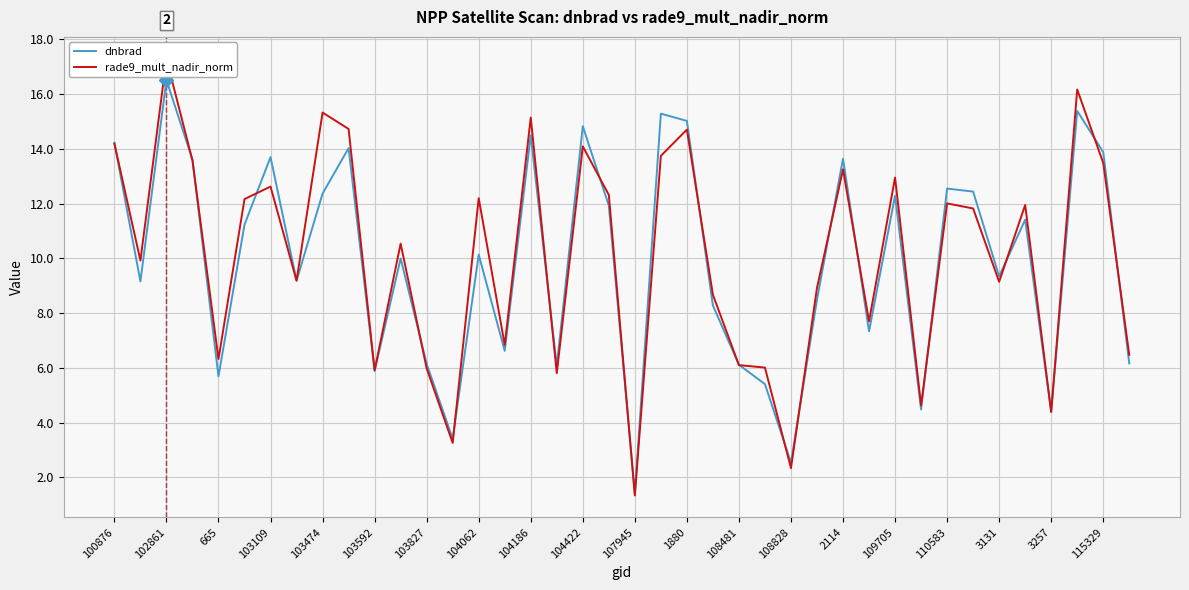

The value of dnbrad at 100876 is 14.2. True or false?

True